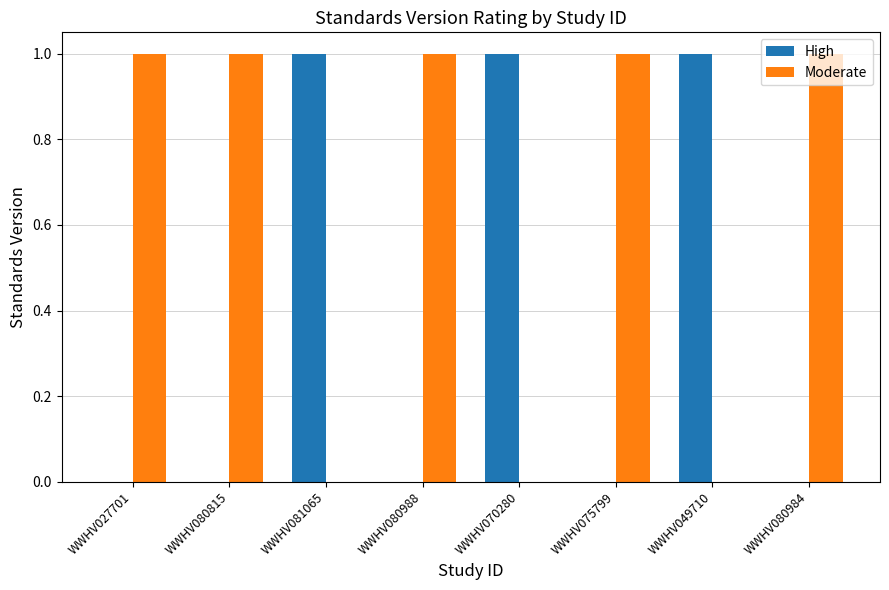

Are the bars horizontal?

No